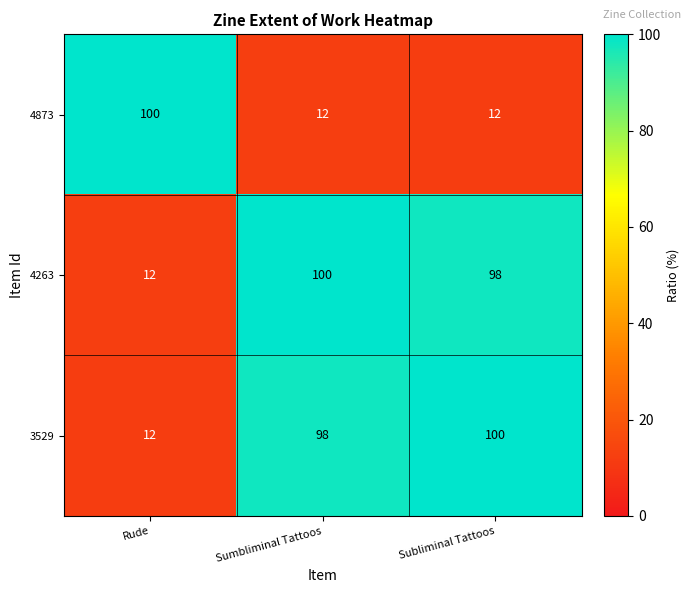

Count the 4873 values in the range 12 to 100.

3